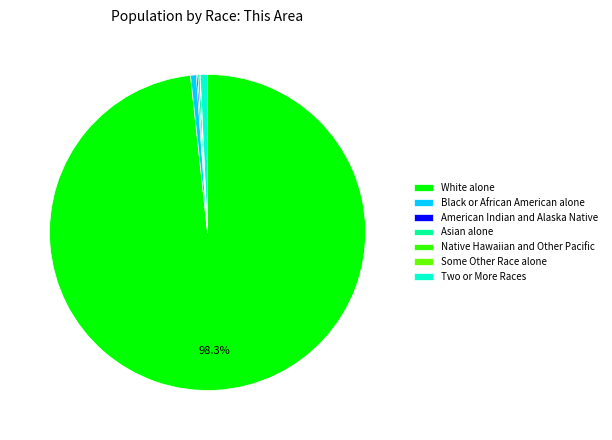

What is the largest slice in the pie chart?

White alone